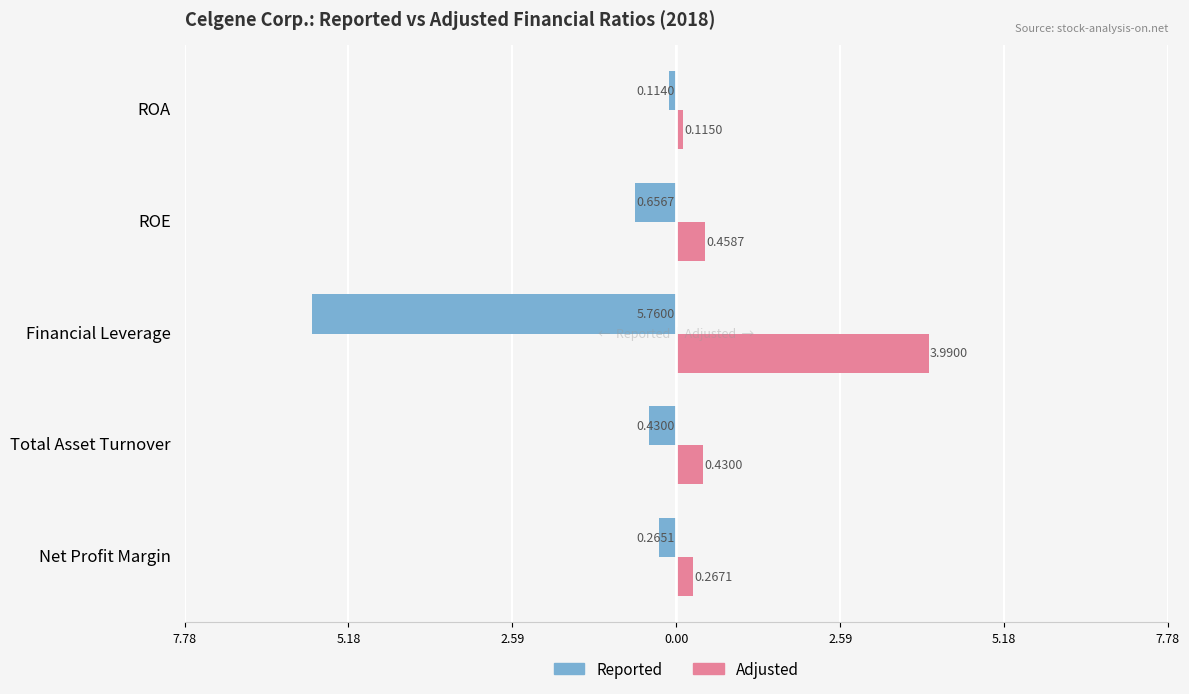

Reading left to right, transcribe all the data shown in this chart.

Reported: -0.3	-0.4	-5.8	-0.7	-0.1
Adjusted: 0.3	0.4	4.0	0.5	0.1